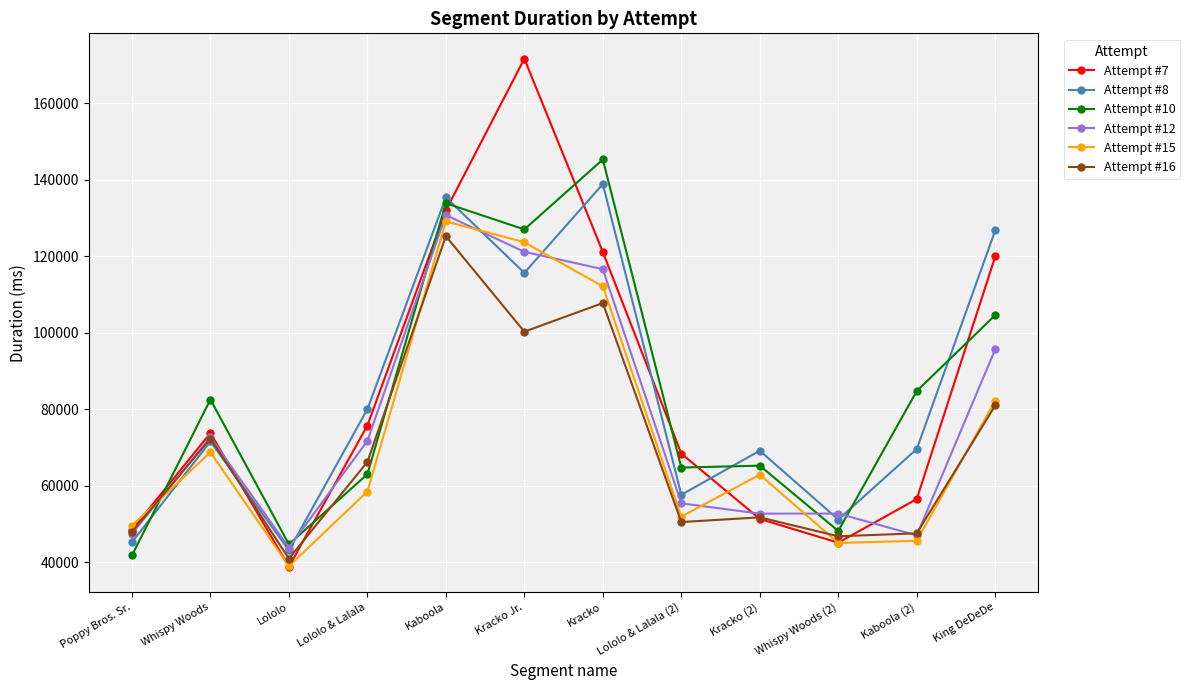

The Attempt #10 series shows 152028 at King DeDeDe. True or false?

False